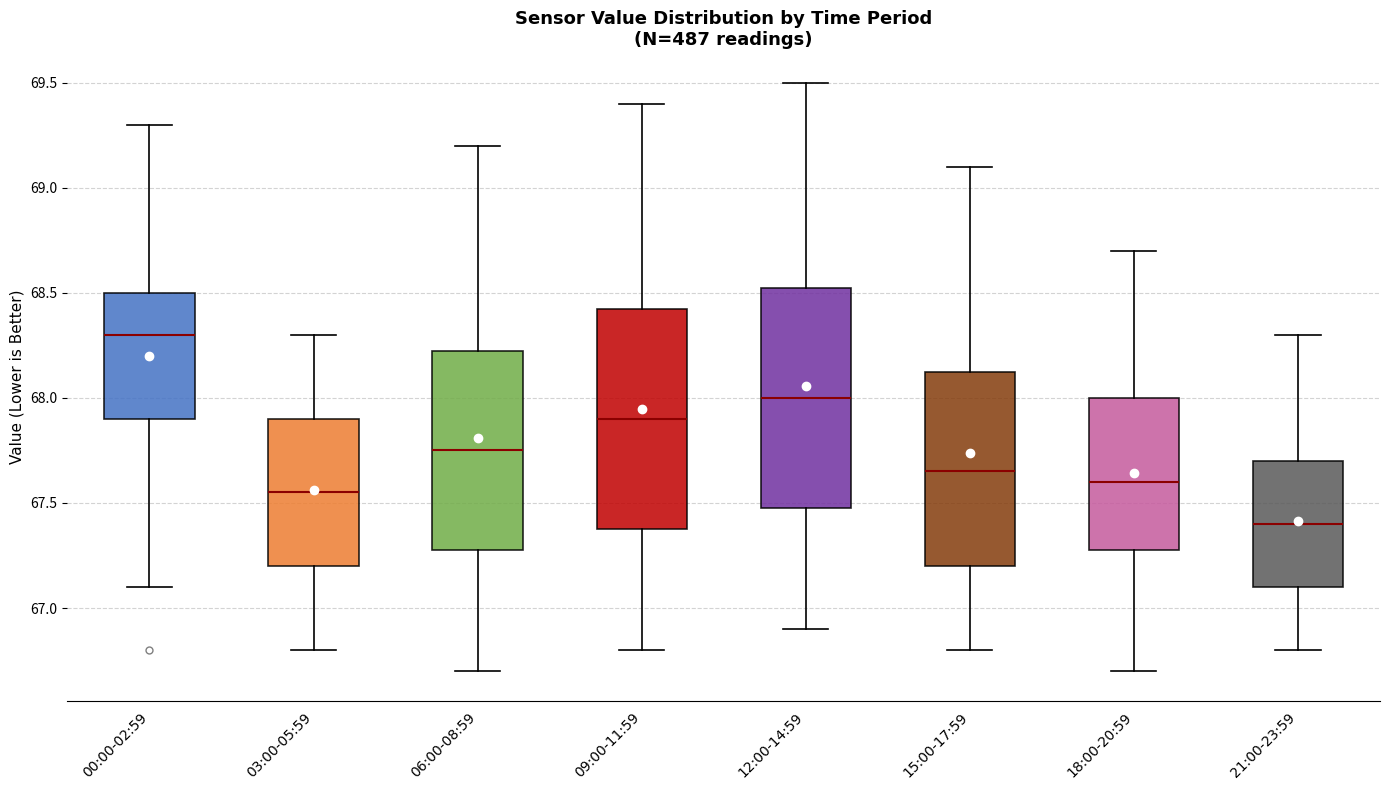

Which box's median line is the lowest?

21:00-23:59